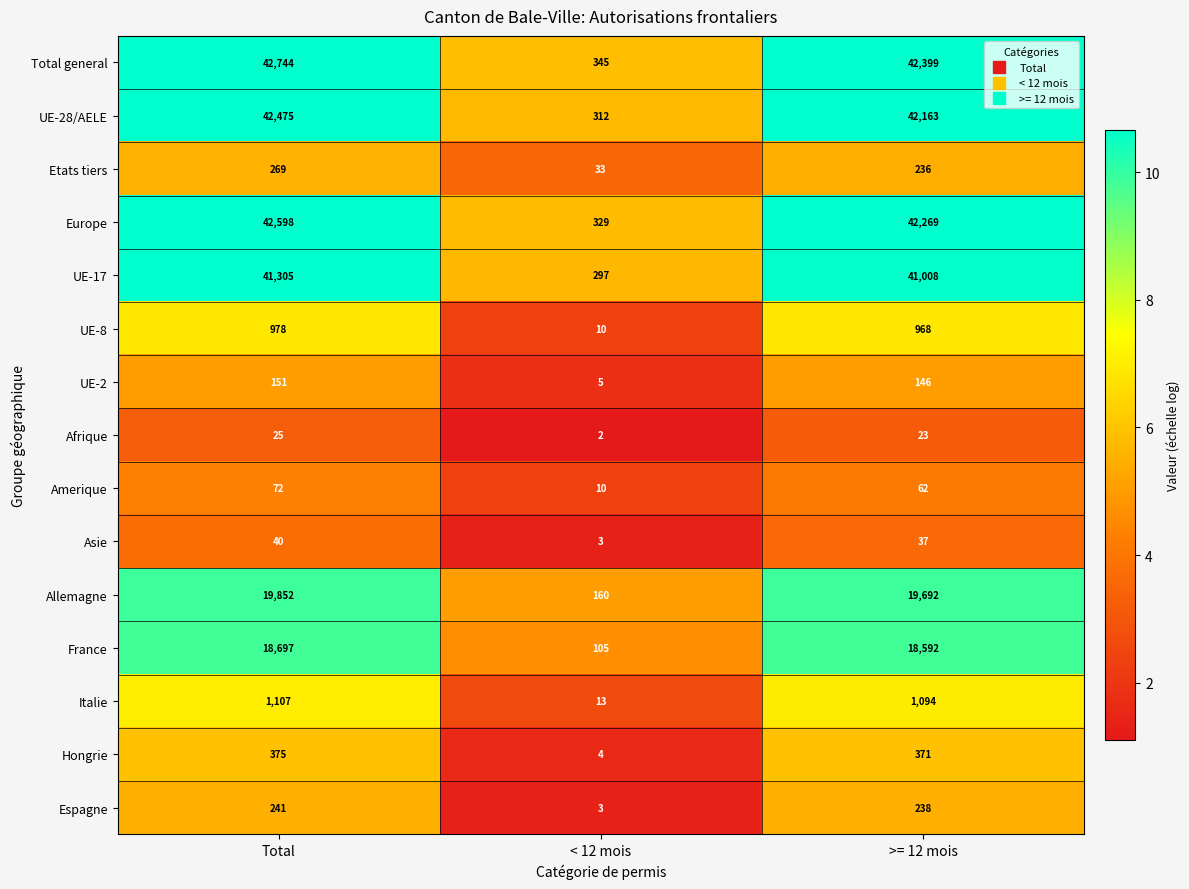

What is the greatest value displayed?

42744